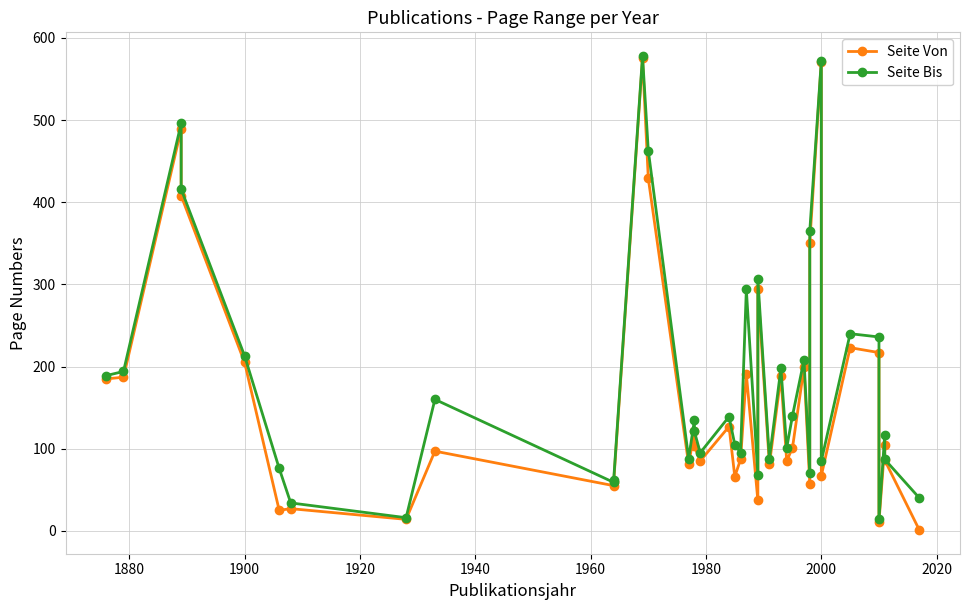

What is the minimum value for Seite Von?

1